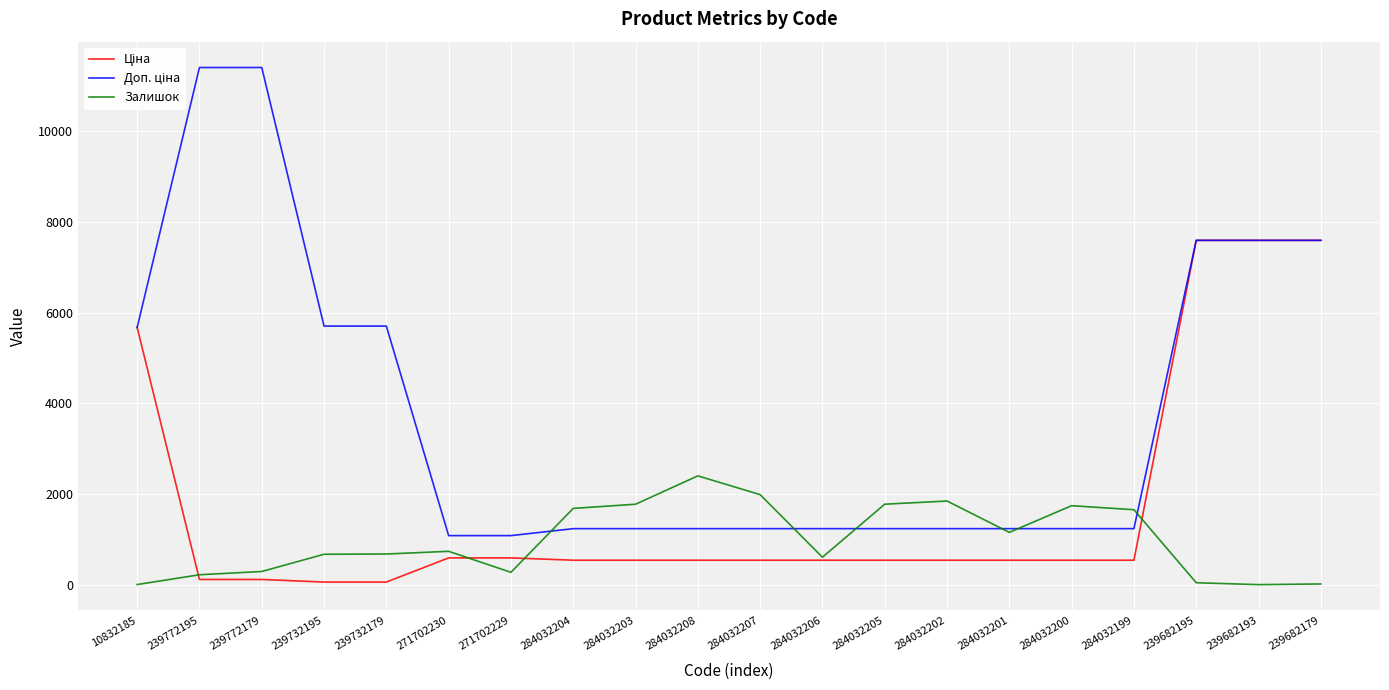

What is the total value across all series at 284032199?

3427.4